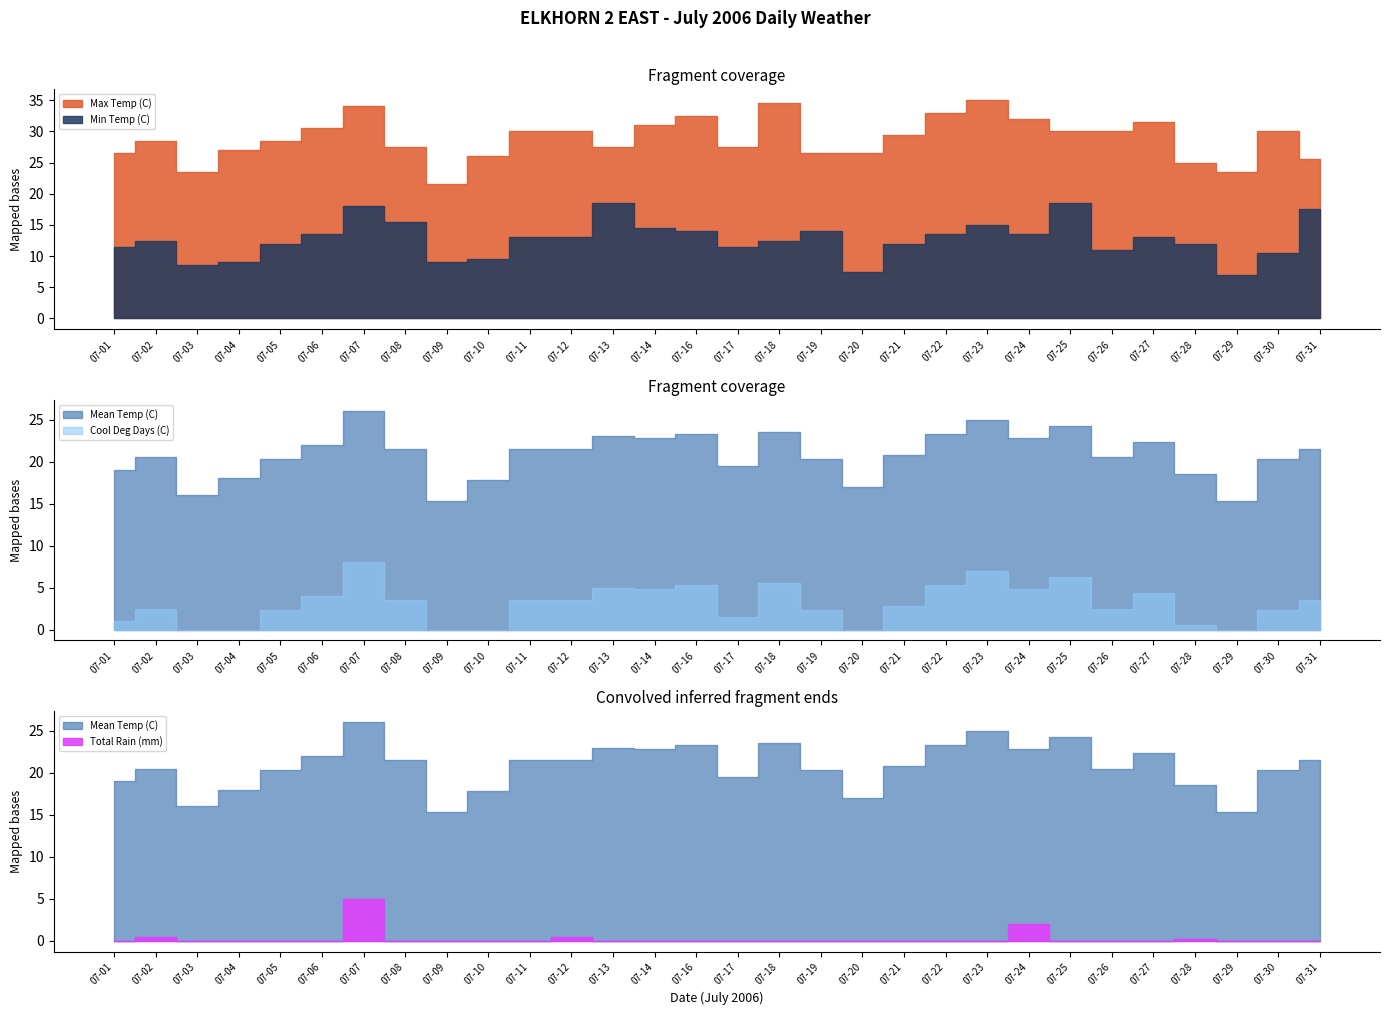

What is the total value across all series at 07-25?

79.1